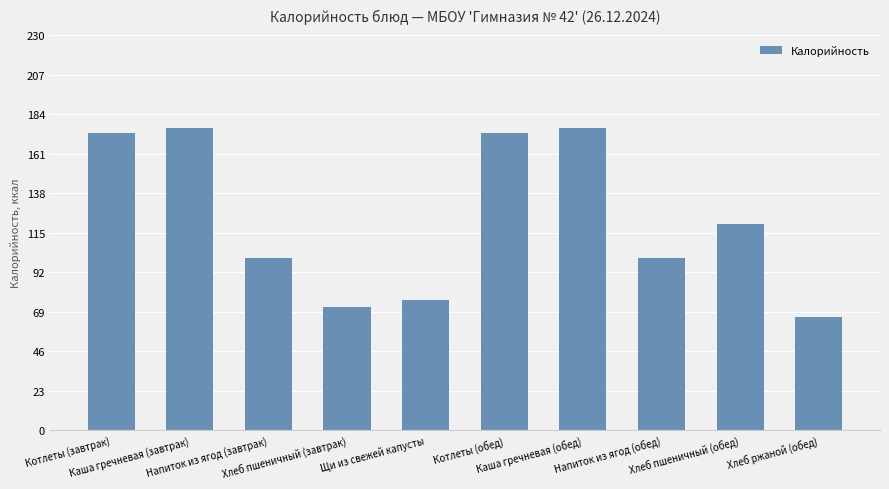

Reading right to left, extract all data points from this chart.

Хлеб ржаной (обед)=66	Хлеб пшеничный (обед)=120	Напиток из ягод (обед)=100	Каша гречневая (обед)=176	Котлеты (обед)=173	Щи из свежей капусты=76	Хлеб пшеничный (завтрак)=72	Напиток из ягод (завтрак)=100	Каша гречневая (завтрак)=176	Котлеты (завтрак)=173